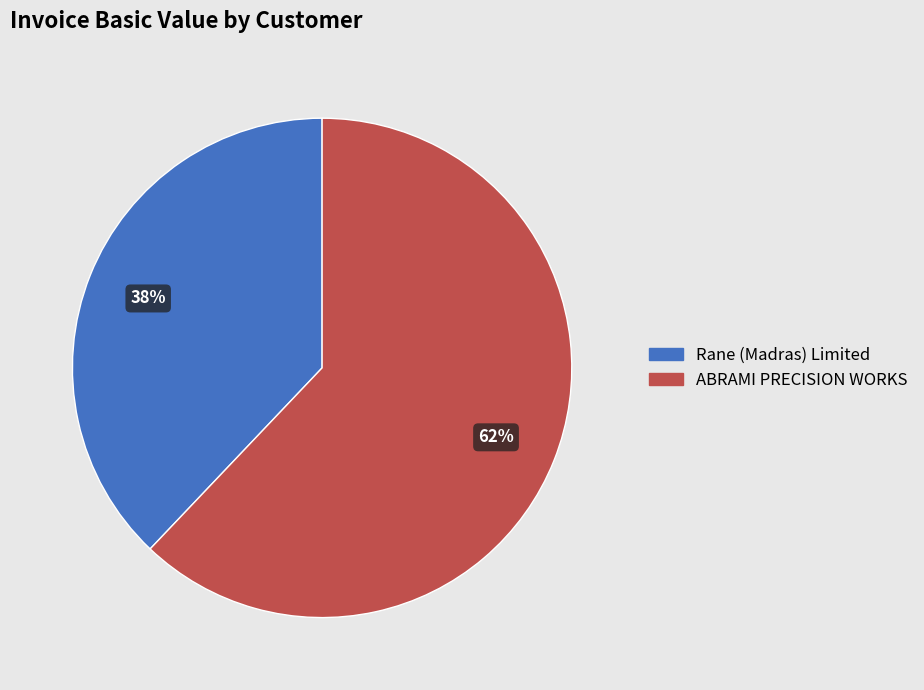

Is there a majority slice in this chart?

Yes